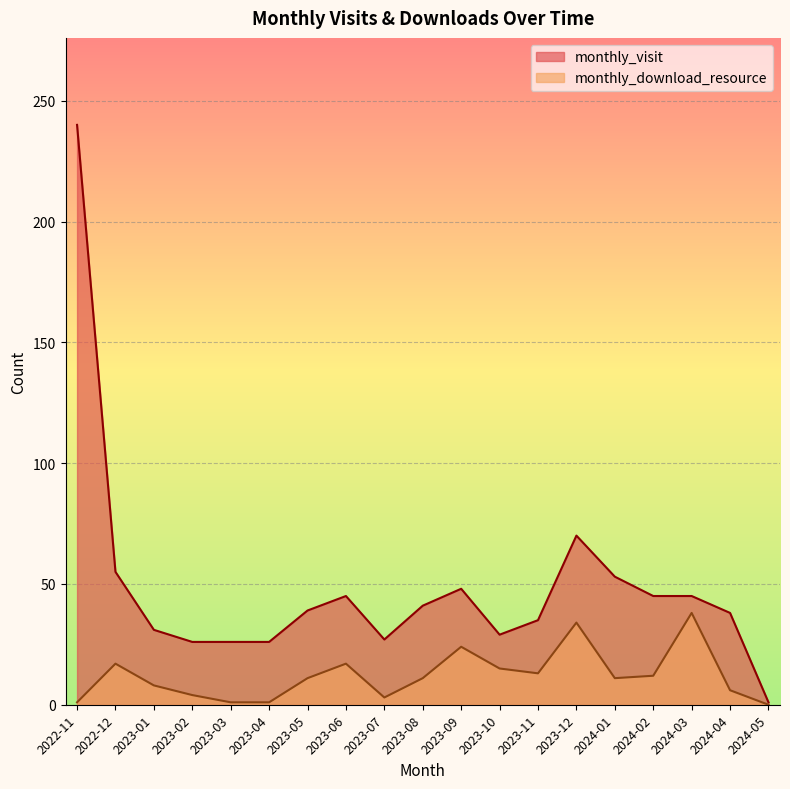

The monthly_download_resource series shows 1 at 2023-07. True or false?

False